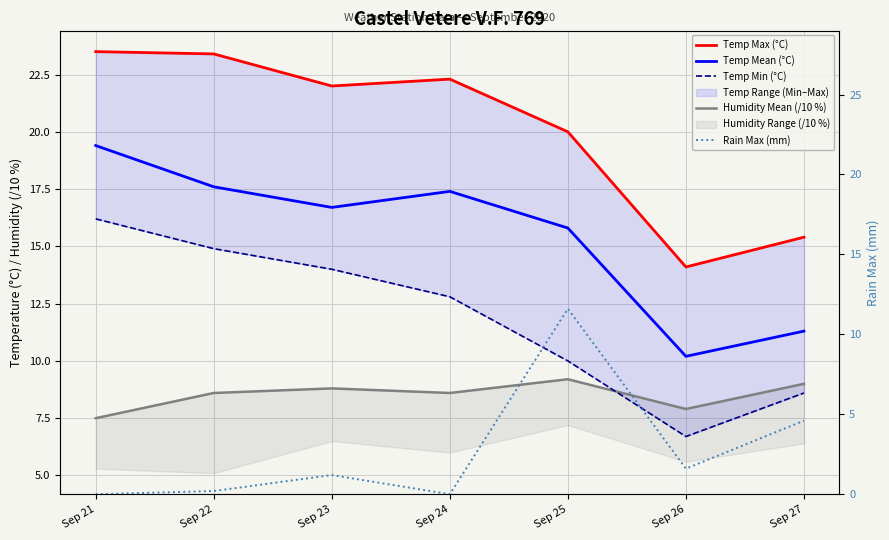

True or false: Temp Min (°C) and Rain Max (mm) intersect in this chart.

True